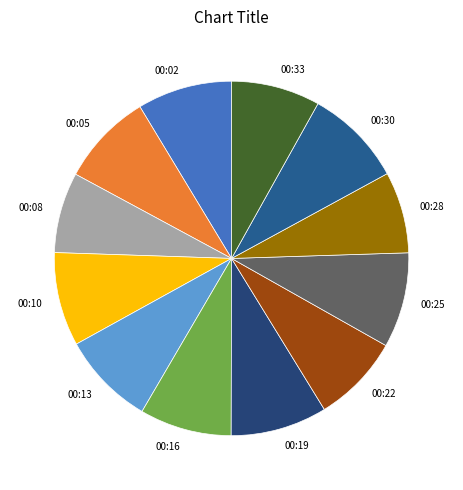

Is 00:25 the majority of the pie?

No